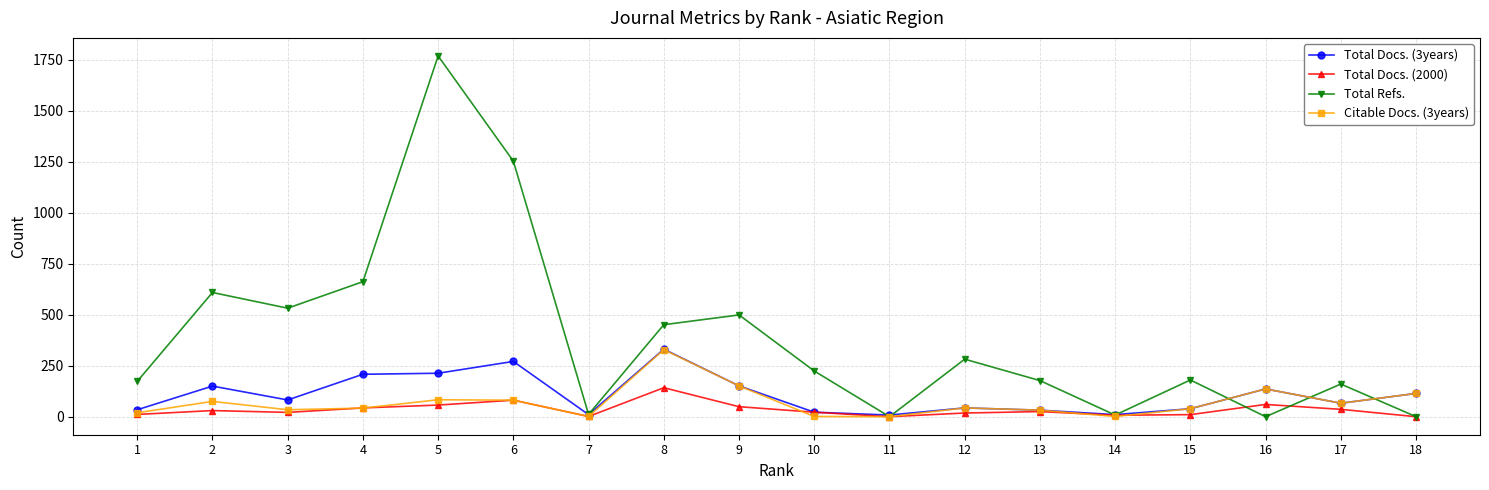

What is the total value across all series at 15?

268